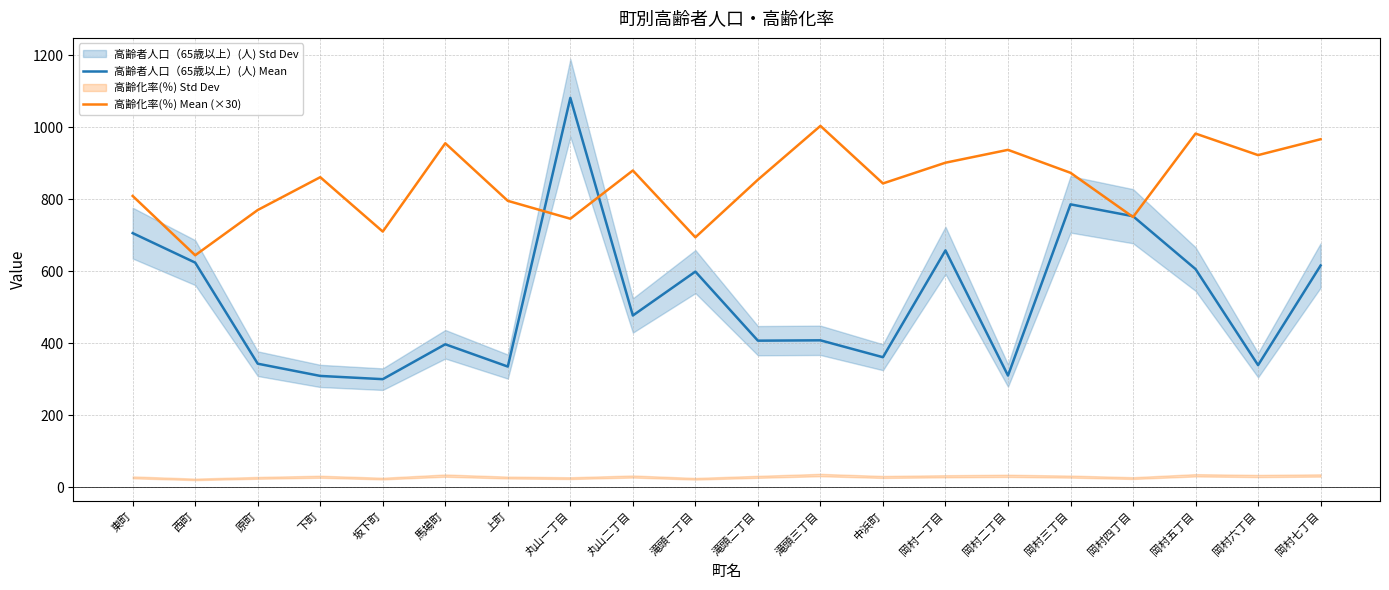

Read the 高齢化率(％) Mean (×30) value at 岡村四丁目.

750.8